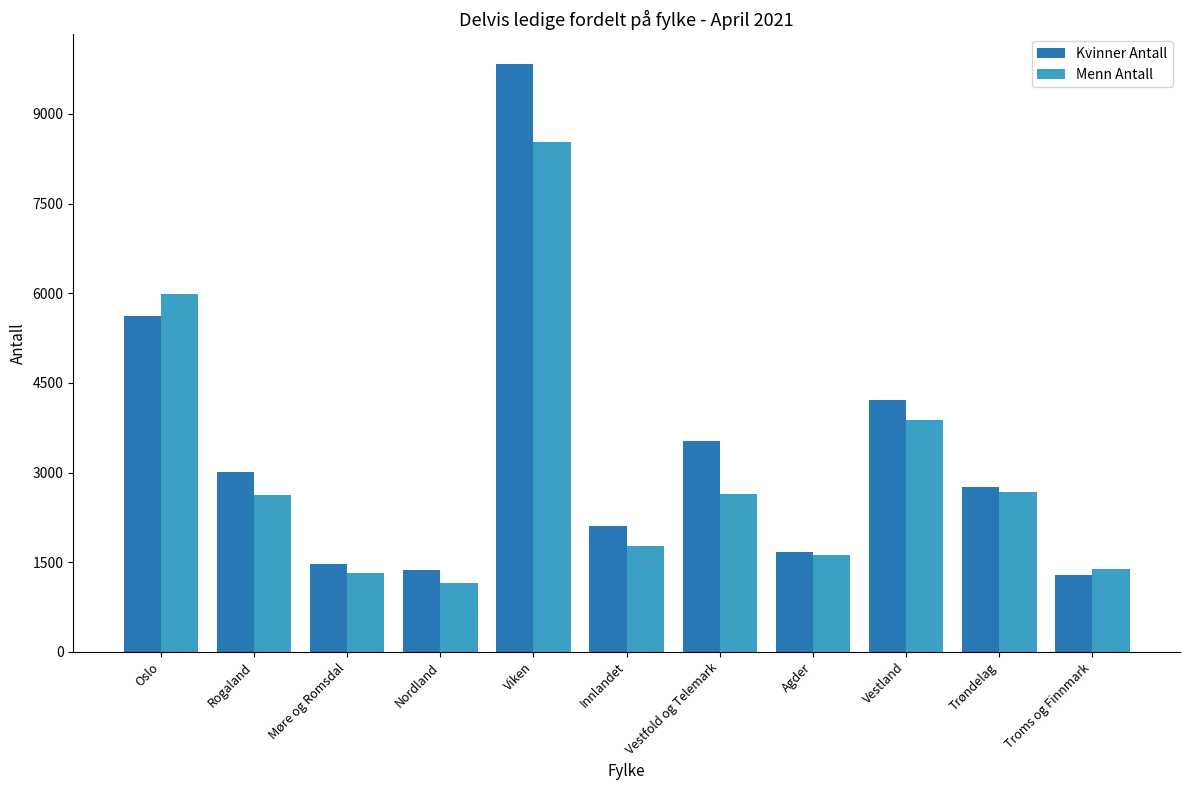

What is the total value across all series at Troms og Finnmark?

2671